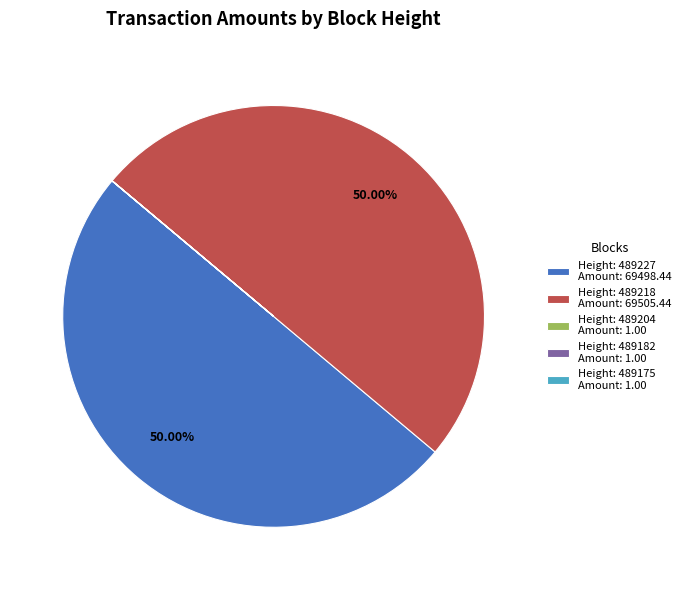

Rank the categories by value from highest to lowest.

489218, 489227, 489204, 489182, 489175